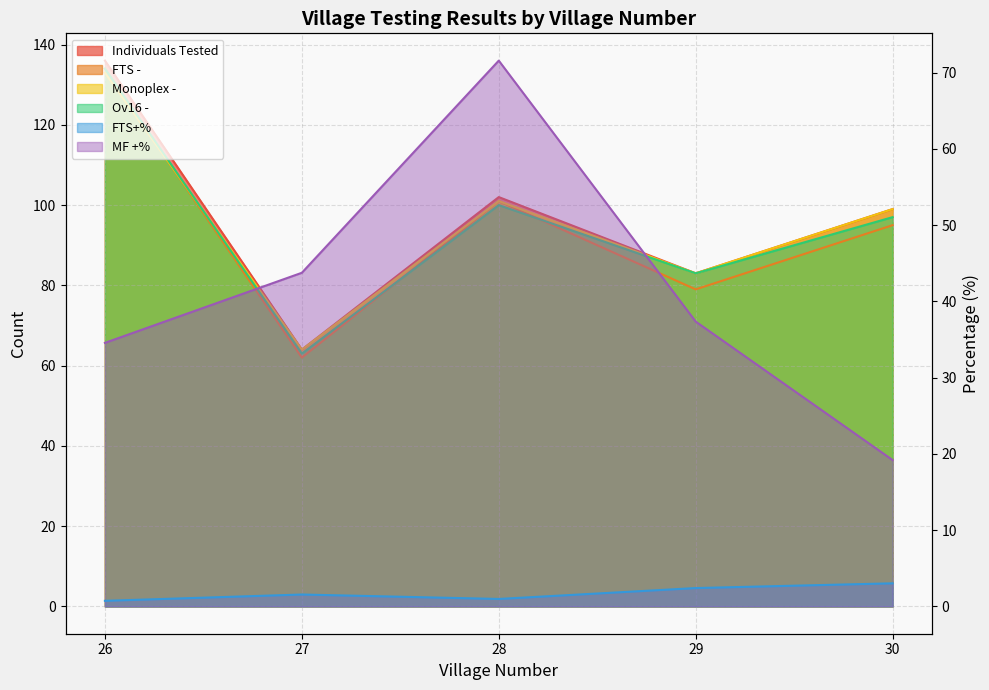

True or false: FTS - and MF +% cross at least once.

False